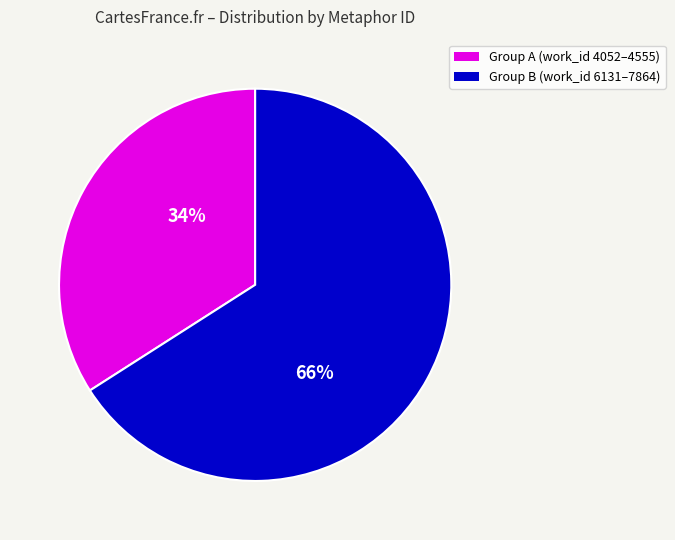

To the nearest percent, what is the difference between the largest and smallest slice percentages?

32%